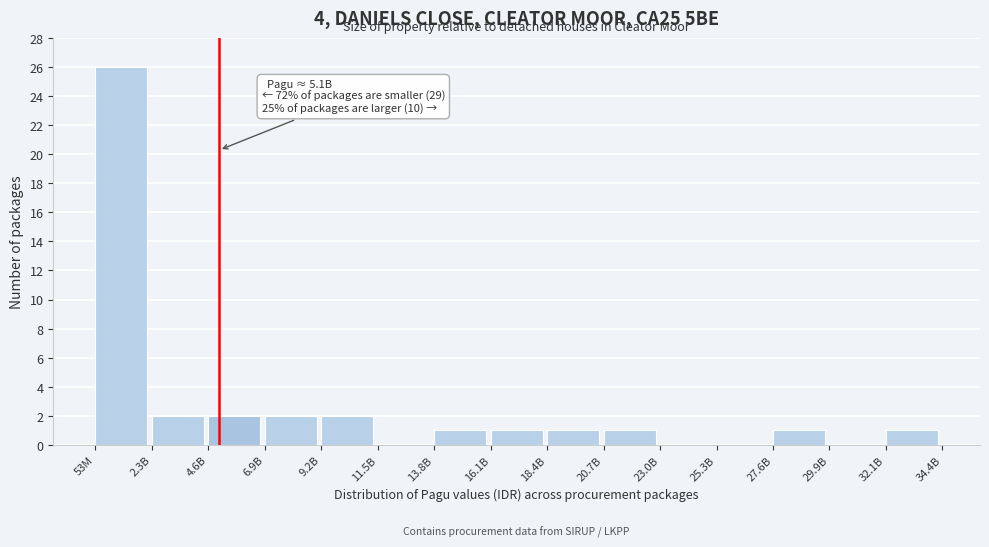

Reading right to left, extract all data points from this chart.

32.1B=1	29.9B=0	27.6B=1	25.3B=0	23.0B=0	20.7B=1	18.4B=1	16.1B=1	13.8B=1	11.5B=0	9.2B=2	6.9B=2	4.6B=2	2.3B=2	53M=26